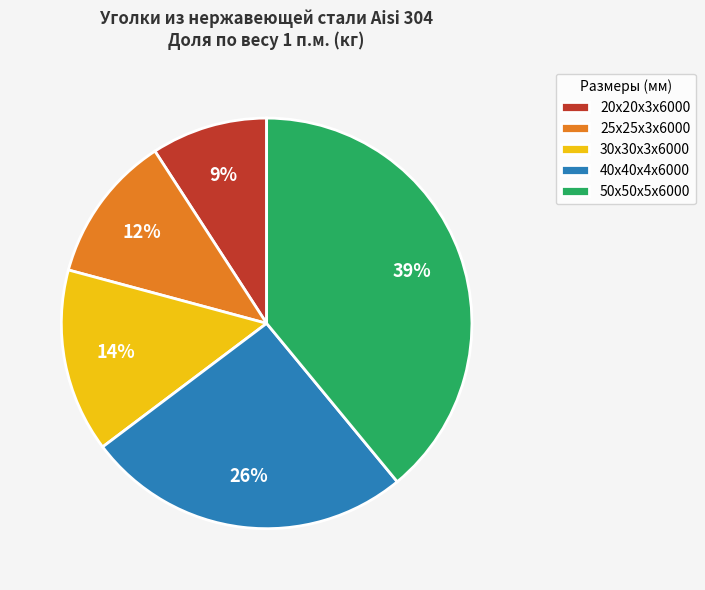

To the nearest percent, what is the average slice percentage?

20%